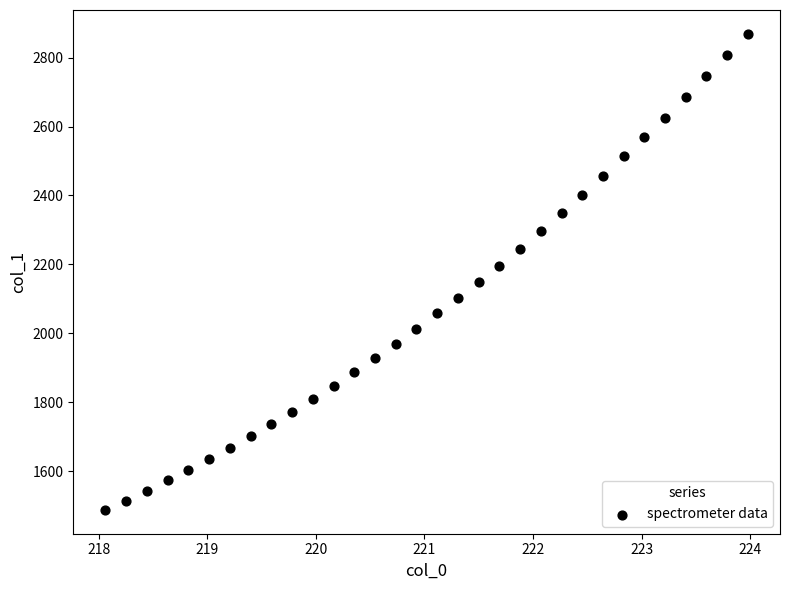

What is the range of Y values (max minus min)?

1380.6